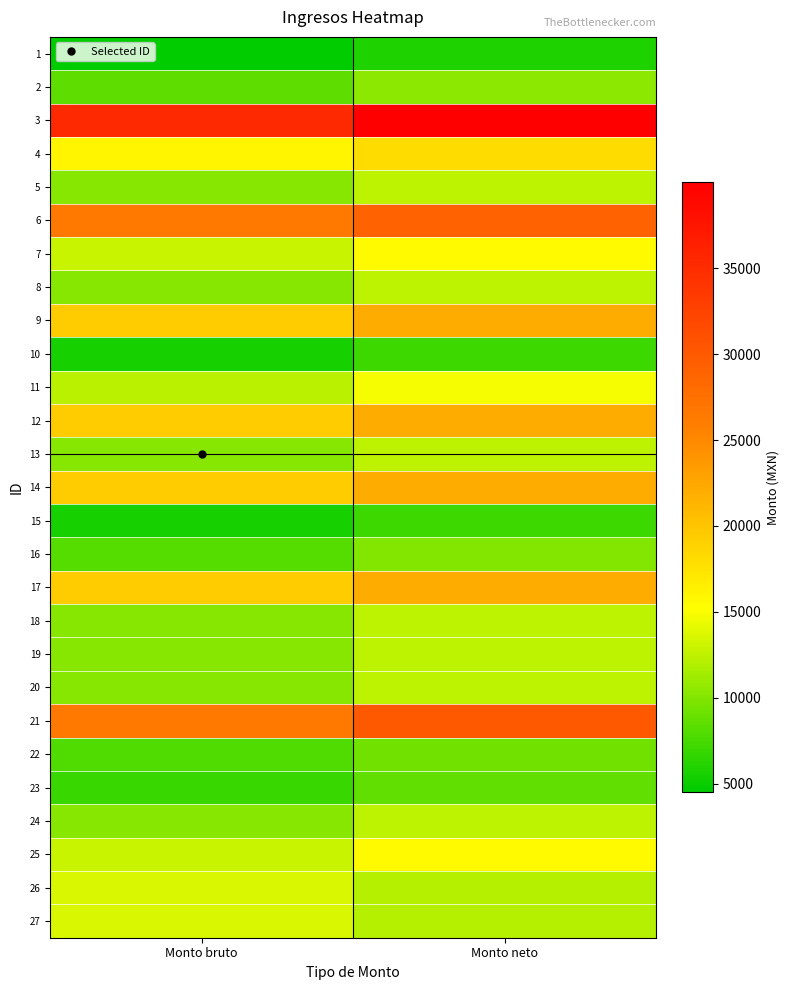

Reading right to left, what are all the values shown in this chart?

1: Monto neto=5810.3	Monto bruto=4499.4
2: Monto neto=10412.7	Monto bruto=8463.8
3: Monto neto=40000.0	Monto bruto=35294.1
4: Monto neto=18001.0	Monto bruto=15883.2
5: Monto neto=12538.4	Monto bruto=10285.8
6: Monto neto=28995.5	Monto bruto=26470.8
7: Monto neto=15538.8	Monto bruto=12857.1
8: Monto neto=12538.4	Monto bruto=10285.8
9: Monto neto=22000.0	Monto bruto=19411.8
10: Monto neto=7038.2	Monto bruto=5571.3
11: Monto neto=14850.9	Monto bruto=12267.9
12: Monto neto=22000.0	Monto bruto=19411.8
13: Monto neto=12538.4	Monto bruto=10285.8
14: Monto neto=22000.0	Monto bruto=19411.8
15: Monto neto=7038.2	Monto bruto=5571.3
16: Monto neto=10038.4	Monto bruto=8142.9
17: Monto neto=22000.0	Monto bruto=19411.8
18: Monto neto=12538.4	Monto bruto=10285.8
19: Monto neto=12538.4	Monto bruto=10285.8
20: Monto neto=12538.4	Monto bruto=10285.8
21: Monto neto=30000.2	Monto bruto=26470.8
22: Monto neto=9261.7	Monto bruto=7909.8
23: Monto neto=8576.8	Monto bruto=6890.1
24: Monto neto=12538.4	Monto bruto=10285.8
25: Monto neto=15538.8	Monto bruto=12857.1
26: Monto neto=12000.0	Monto bruto=13614.9
27: Monto neto=12000.0	Monto bruto=13614.9